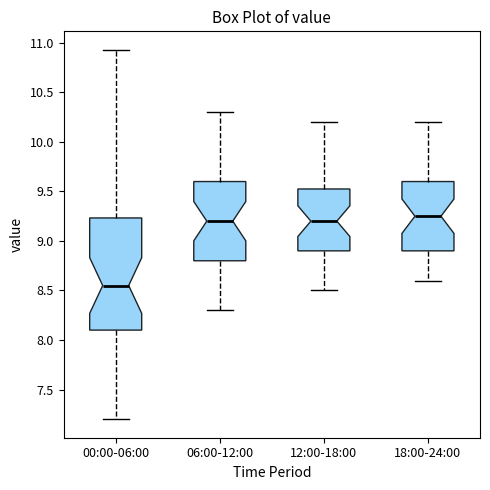

Where does the lower whisker of the box for 06:00-12:00 end on the y-axis? The values are not printed on the chart, so give them approximately, as read against the axis.

8.30